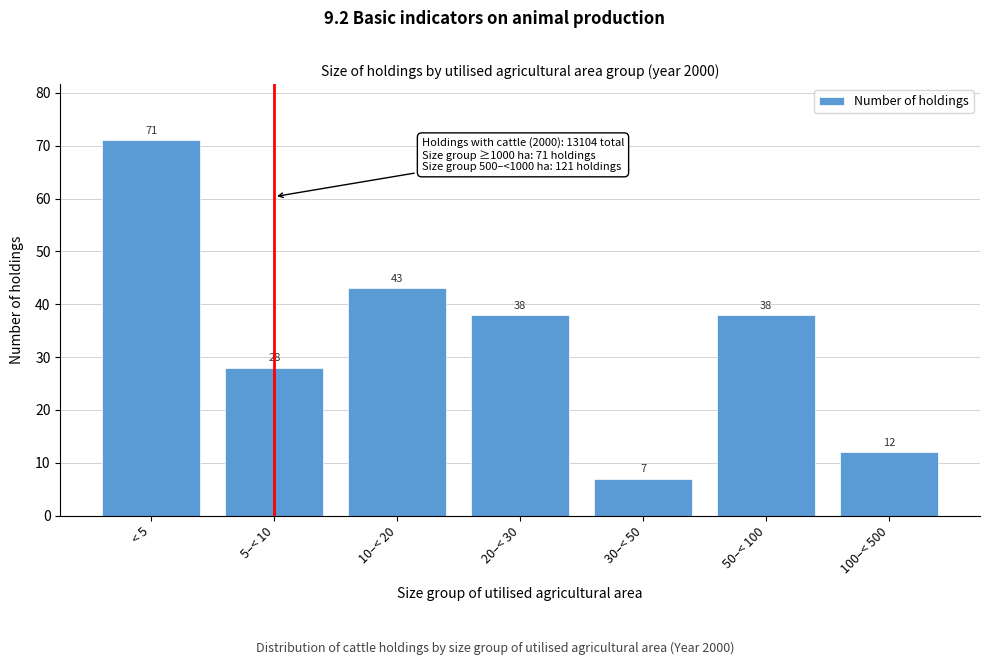

Reading left to right, extract all data points from this chart.

< 5=71	5–< 10=28	10–< 20=43	20–< 30=38	30–< 50=7	50–< 100=38	100–< 500=12